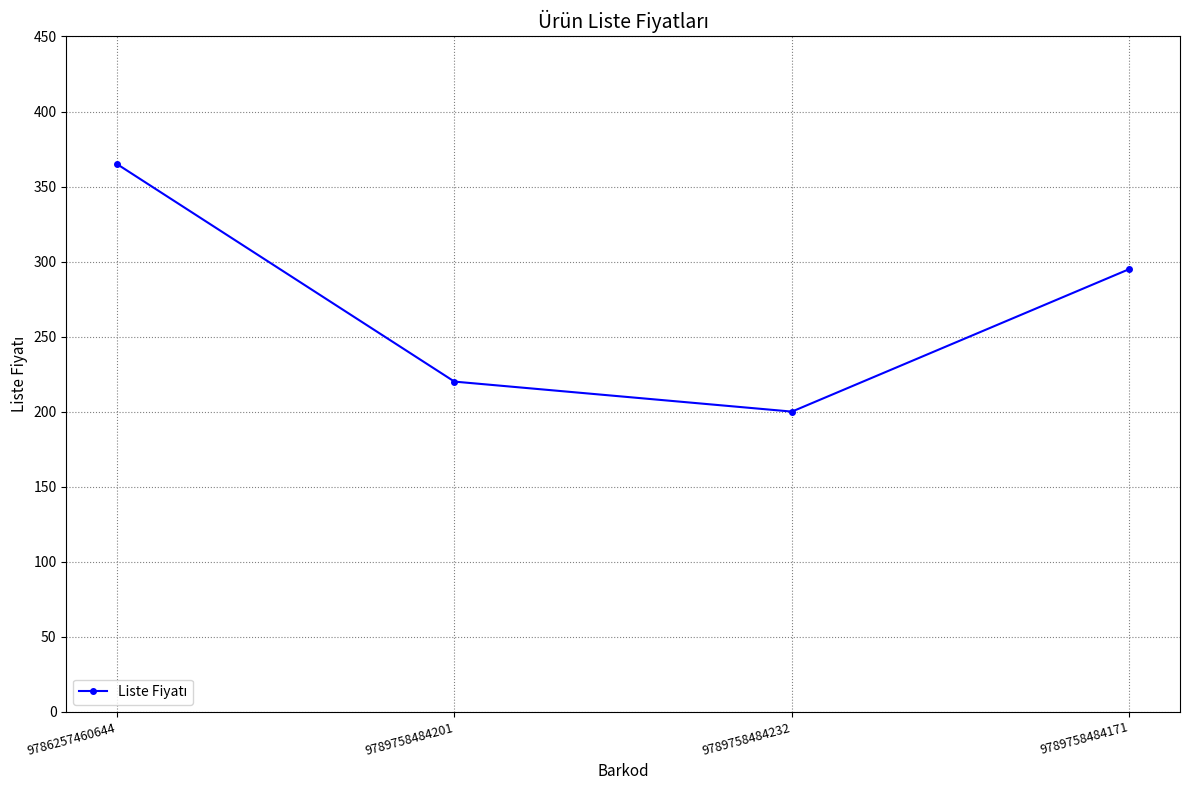

Which has a higher value, 9789758484232 or 9786257460644?

9786257460644